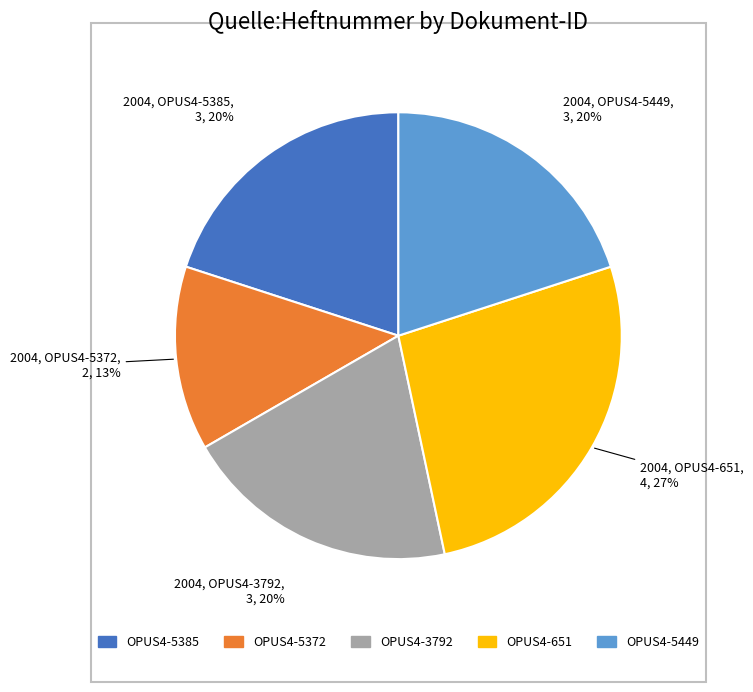

Count the number of slices in the pie.

5